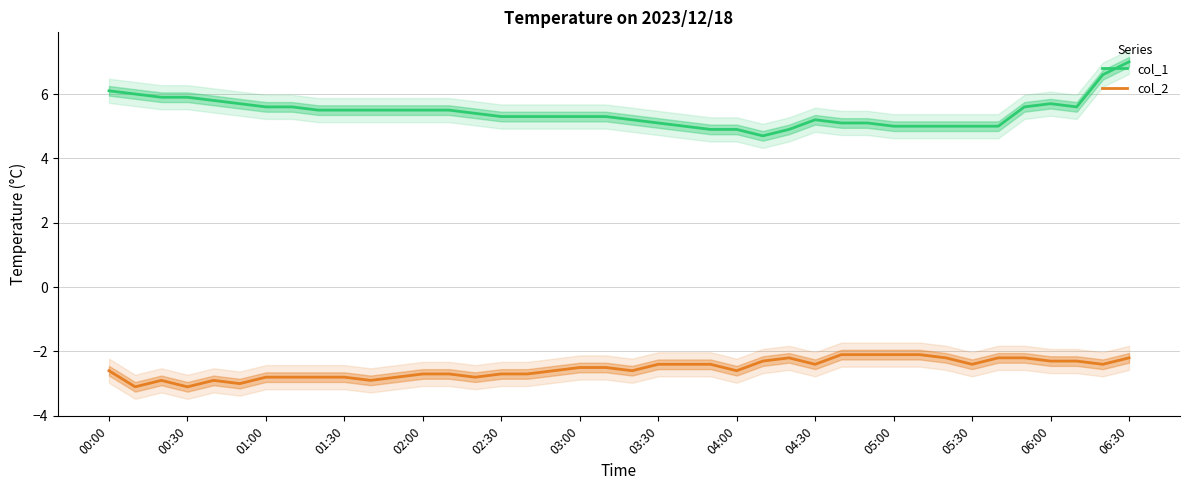

What is the difference between the second highest and minimum values in the col_1 series?

1.9